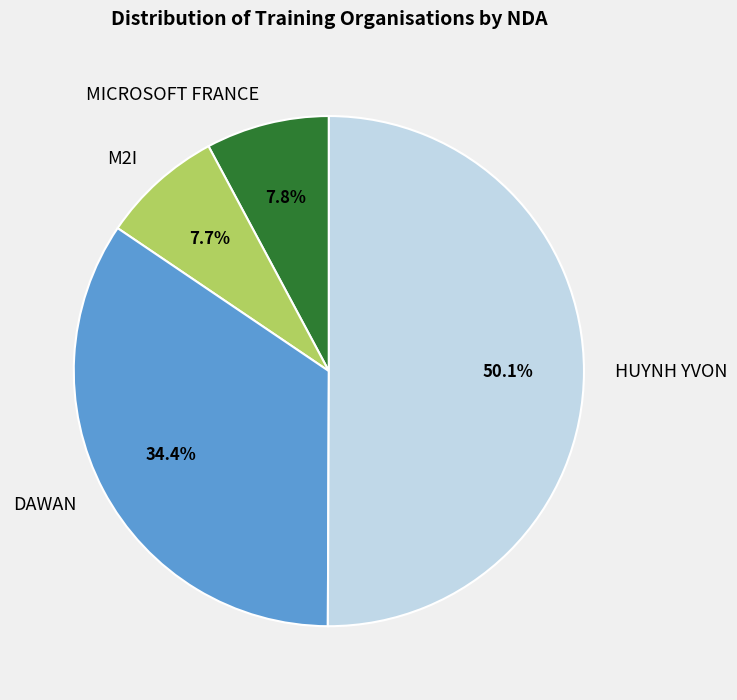

Combined, do M2I and HUYNH YVON account for over 50%?

Yes